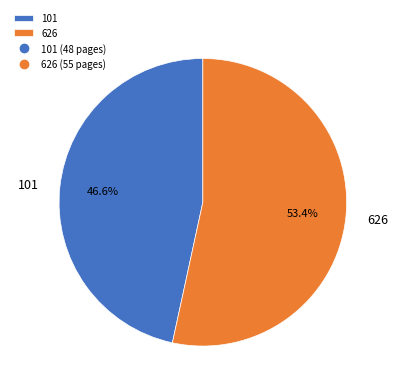

Count the number of slices in the pie.

2